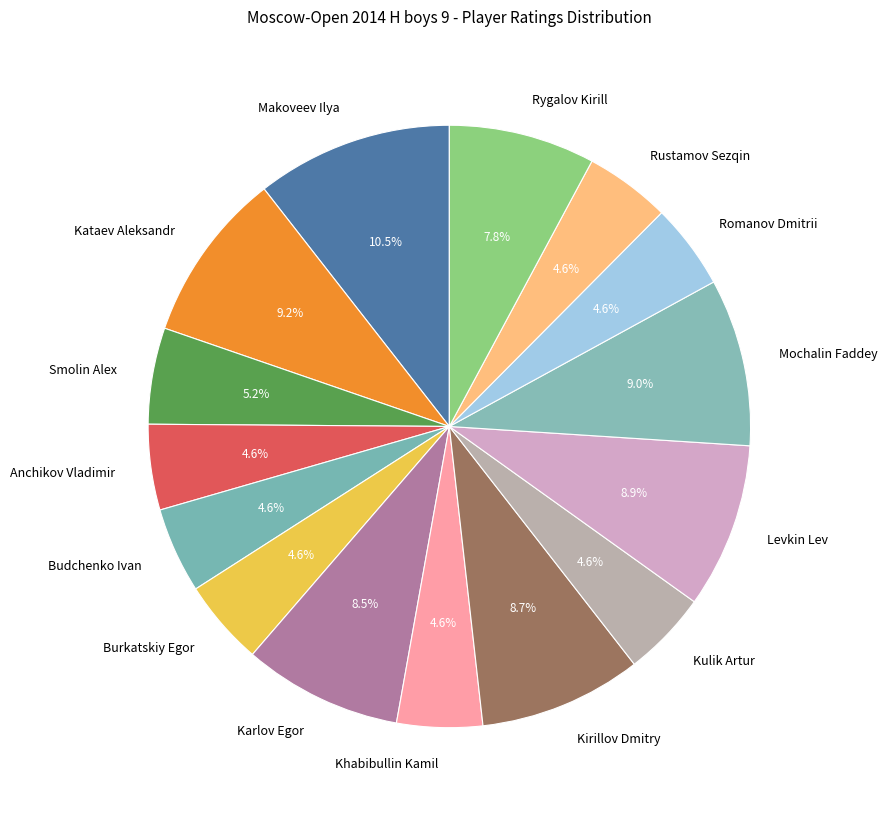

Does any single category account for the majority?

No